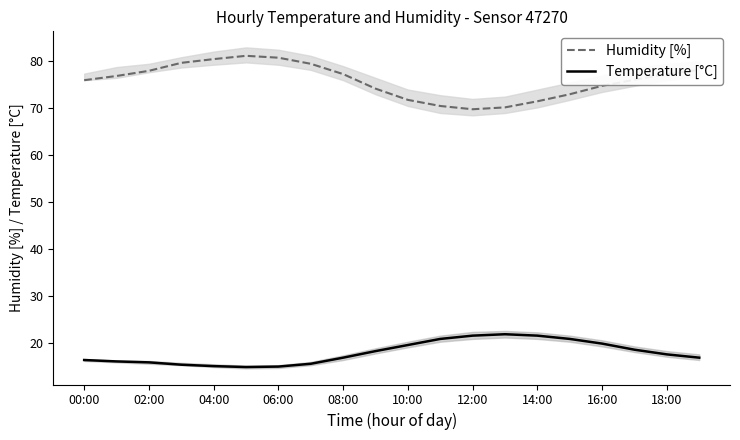

What are all the series names shown in the legend?

Humidity [%], Temperature [°C]